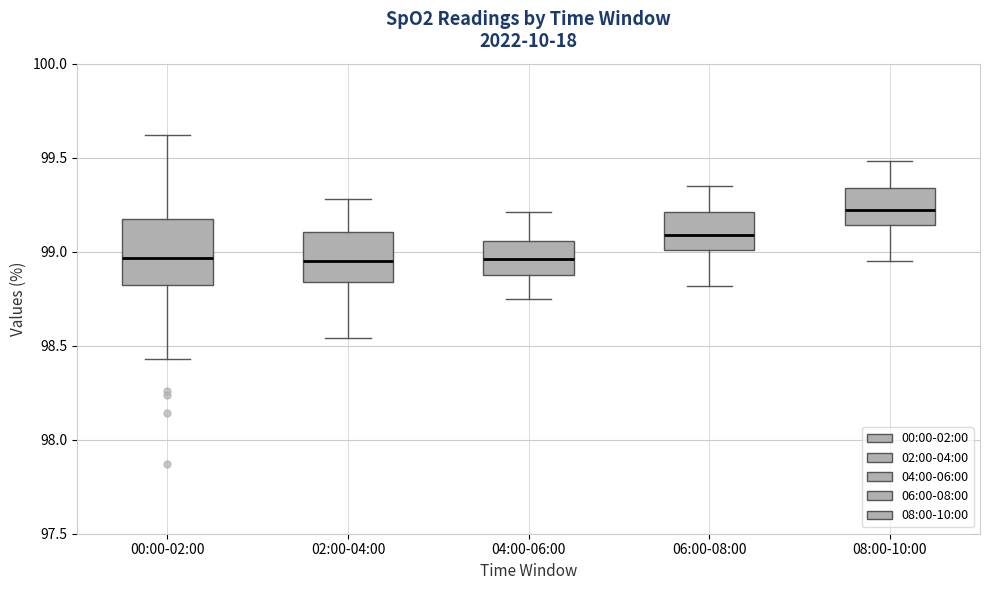

Where is the upper edge of the box for 04:00-06:00 on the y-axis? The values are not printed on the chart, so give them approximately, as read against the axis.

99.05